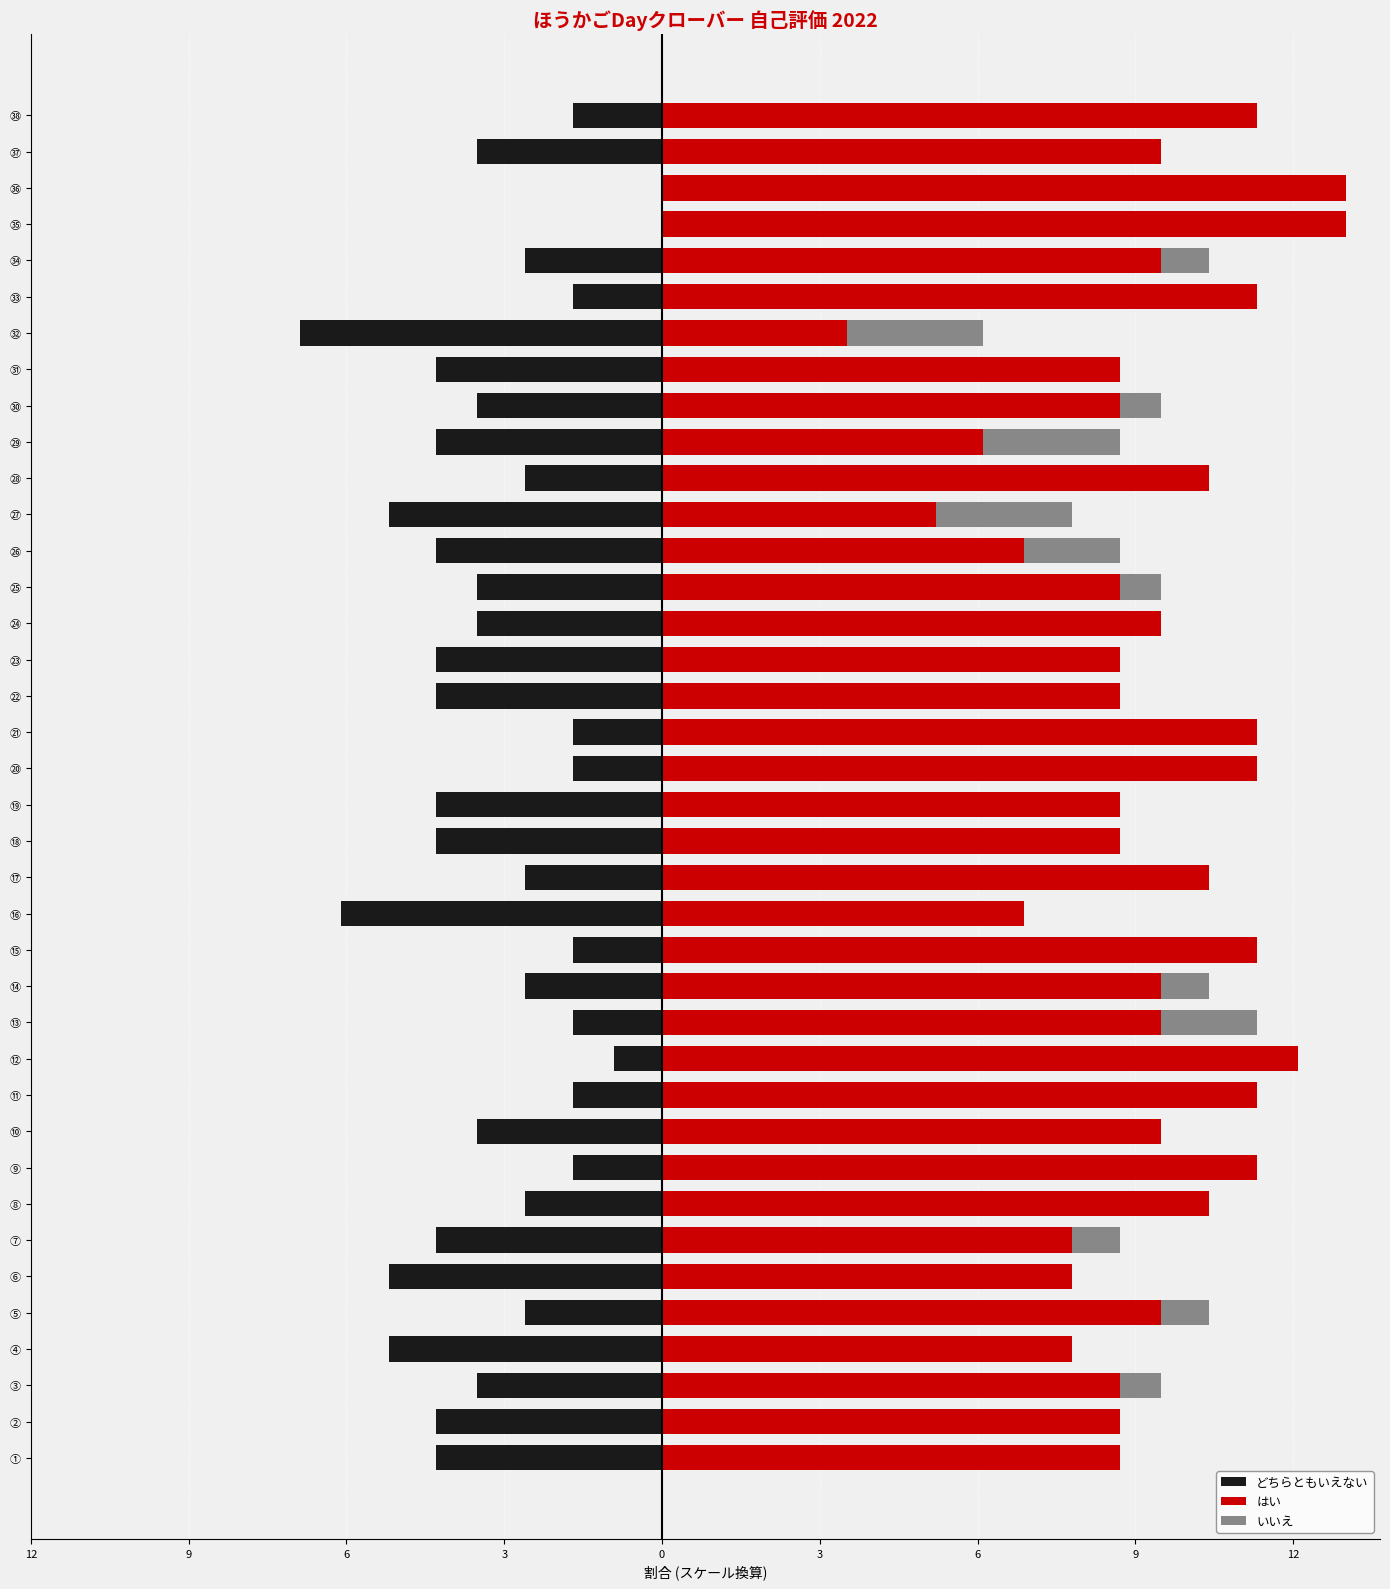

Does the chart contain any negative values?

Yes